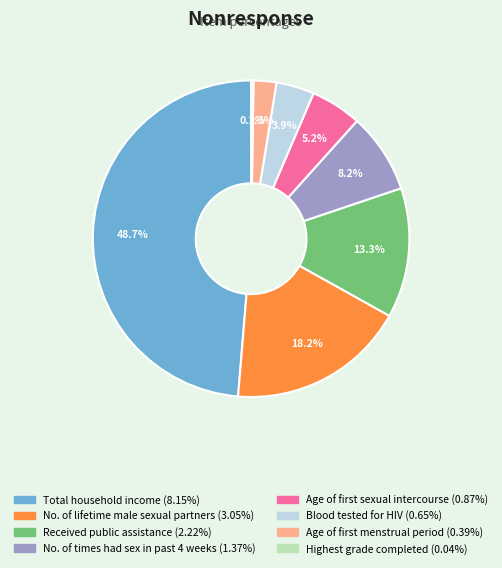

To the nearest percent, what percentage of the pie is Total household income?

49%